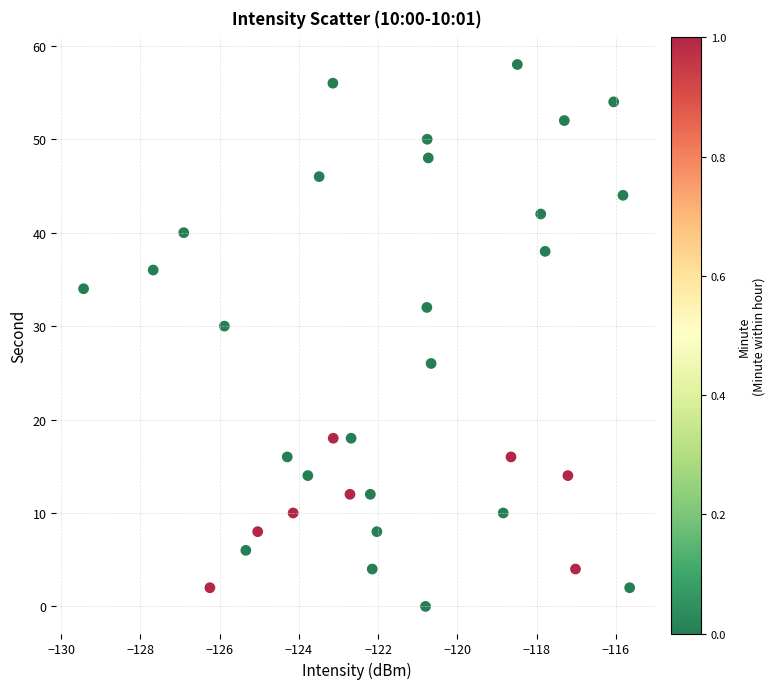

What is the range of Y values (max minus min)?

58